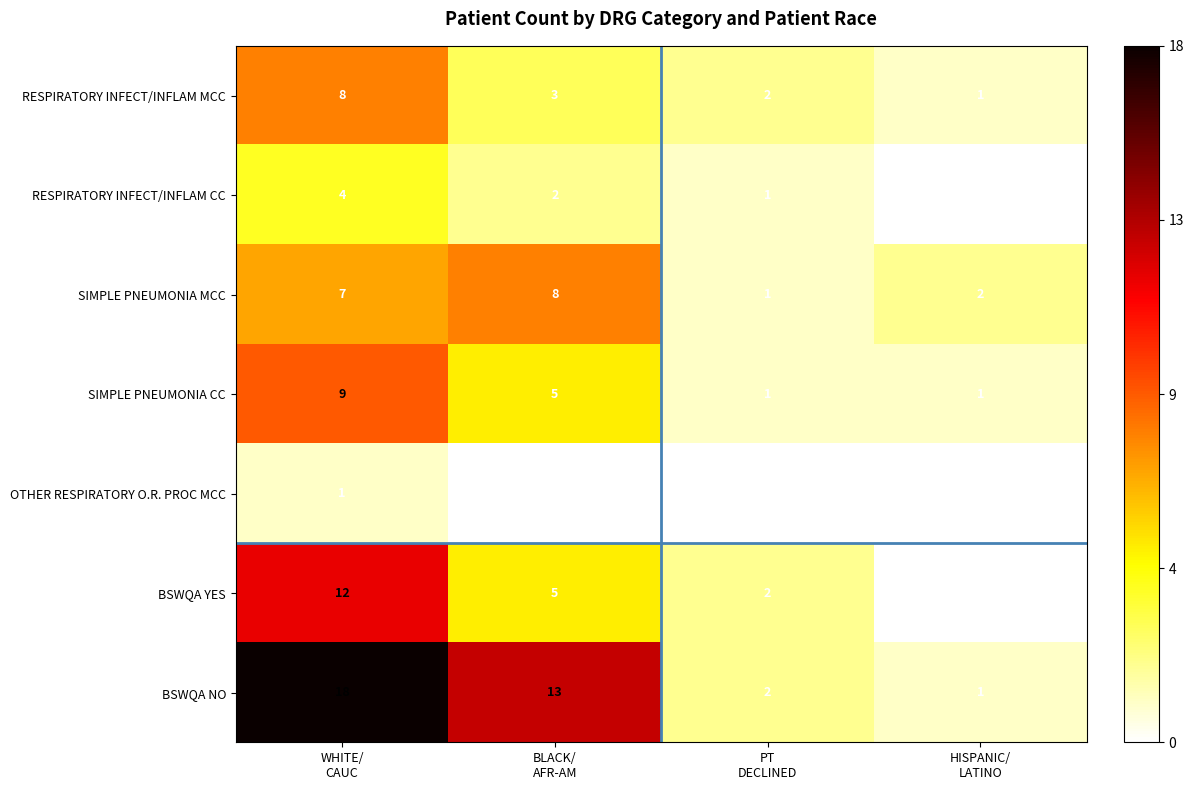

How many RESPIRATORY INFECT/INFLAM MCC values are between 2 and 8?

3